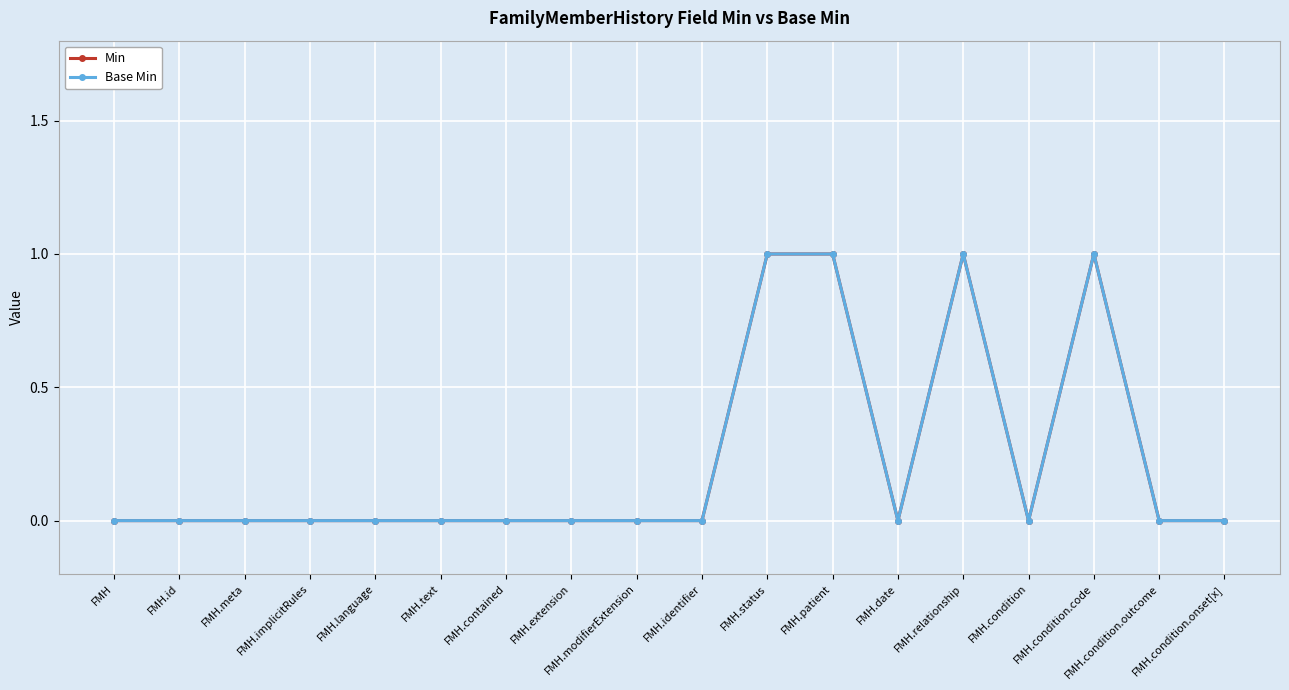

At which category is the sum across all series the highest?

FMH.status